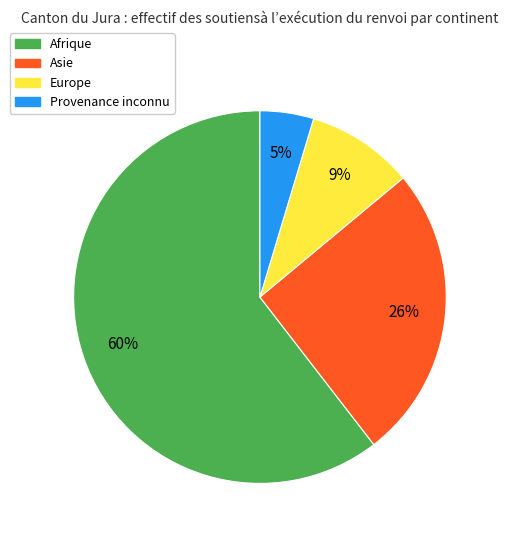

Between Afrique and Provenance inconnu, which is larger?

Afrique